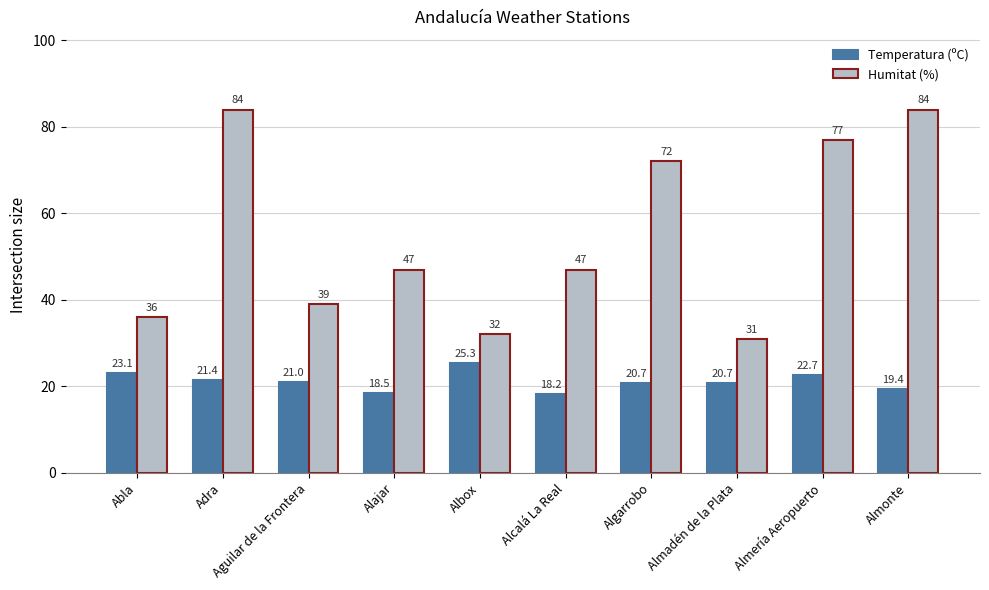

What is the difference between the Temperatura (ºC) values at Almadén de la Plata and Alcalá La Real?

2.5